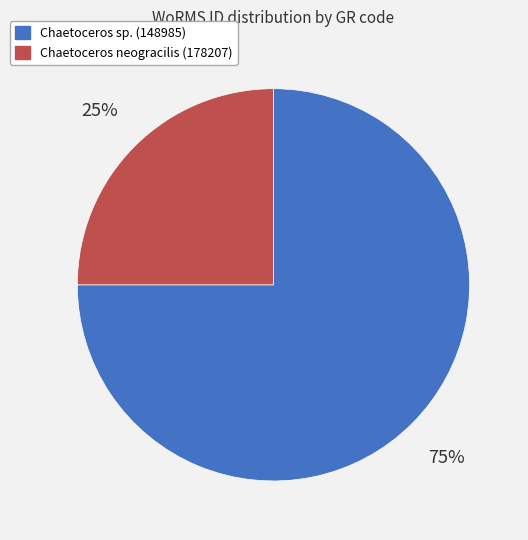

To the nearest percent, what is the difference between the largest and smallest slice percentages?

50%